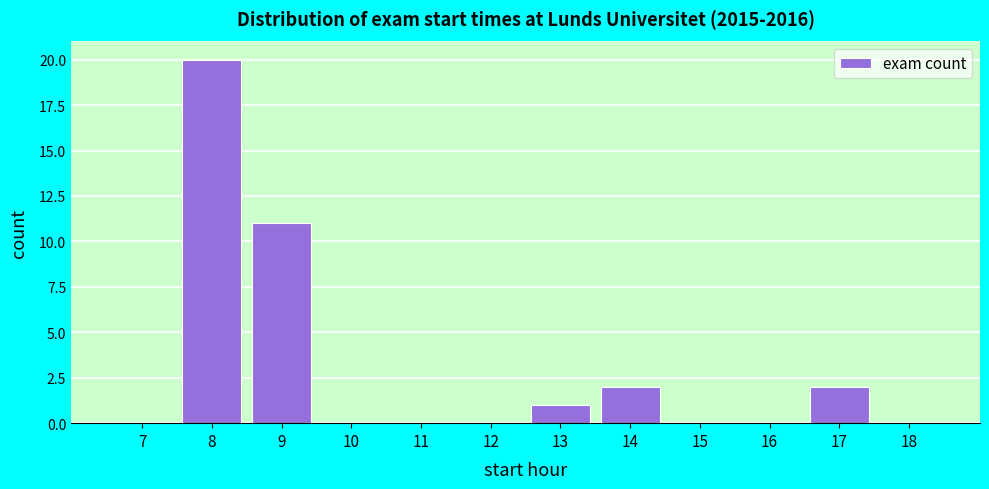

Reading left to right, what are all the values shown in this chart?

7=0	8=20	9=11	10=0	11=0	12=0	13=1	14=2	15=0	16=0	17=2	18=0